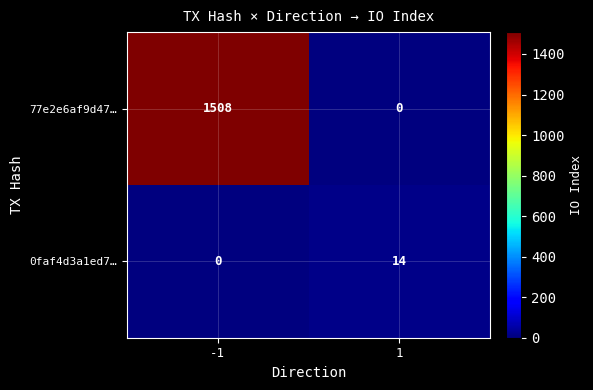

How many values in the 0faf4d3a1ed7… series are below 14?

1